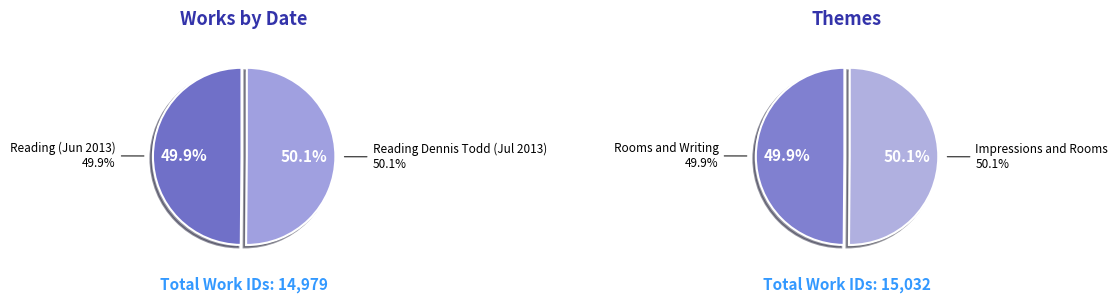

Rank the categories by value from lowest to highest.

2013-06-17, 2013-07-08